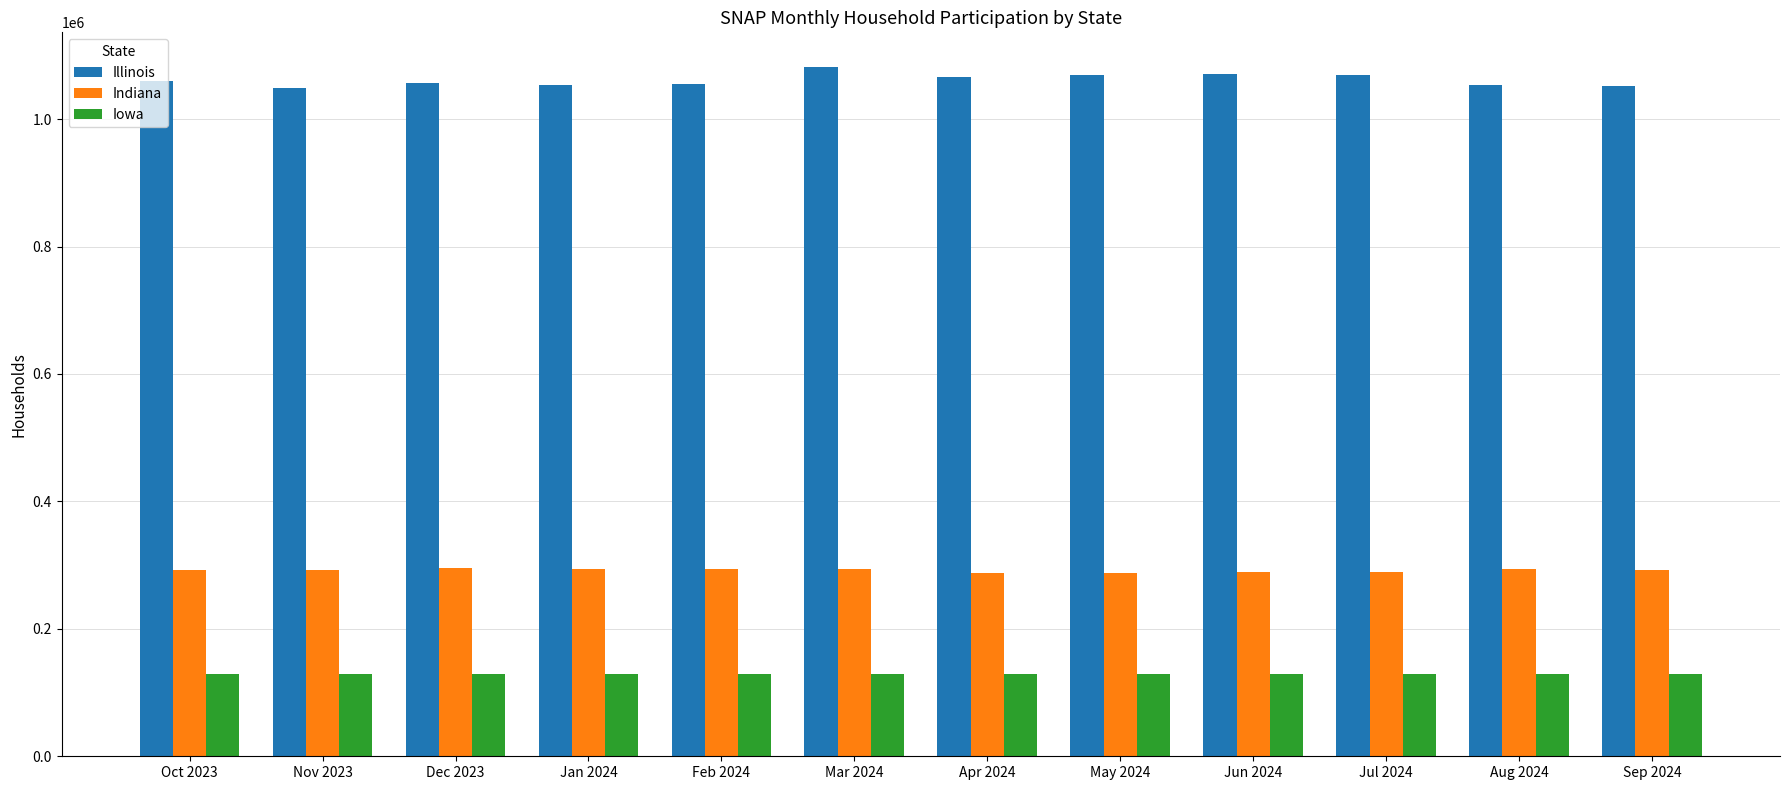

What is the difference between the maximum and minimum values in the Illinois series?

33533